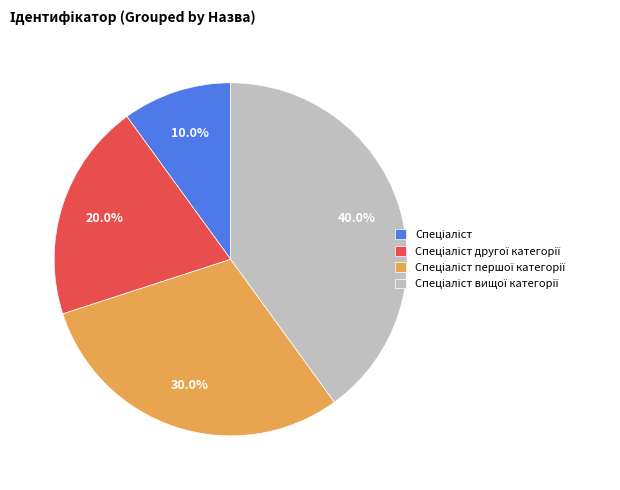

Is there a majority slice in this chart?

No